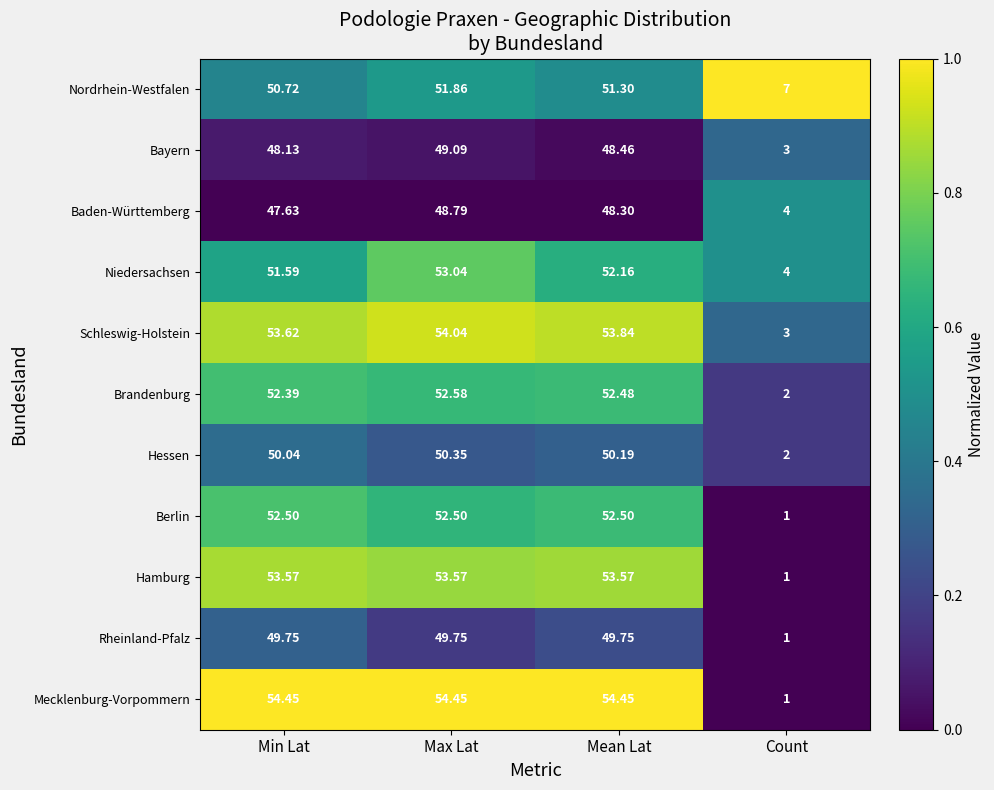

Where is Bayern nearest to the value 26?

Min Lat